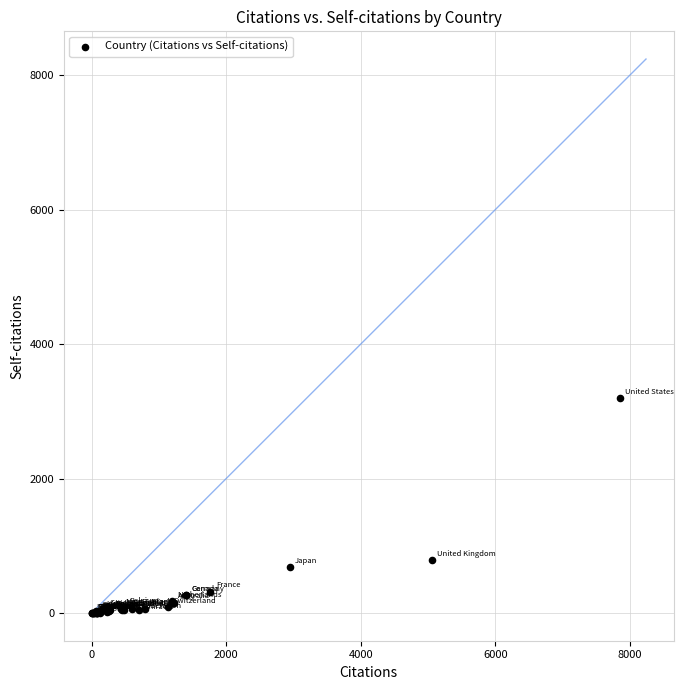

What Y value in the scatter plot is closest to 1596?

793